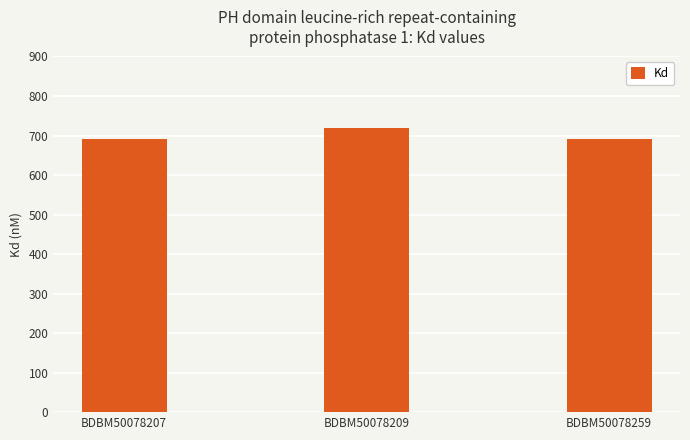

What is the difference between the maximum and minimum values?

30